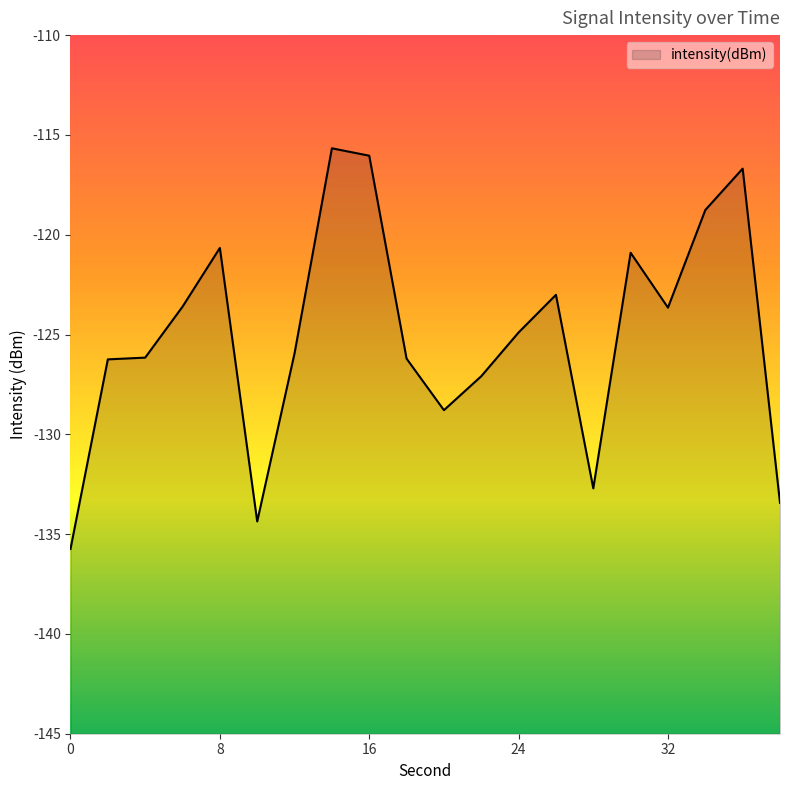

What is the value of the 17th point from the left?

-123.7